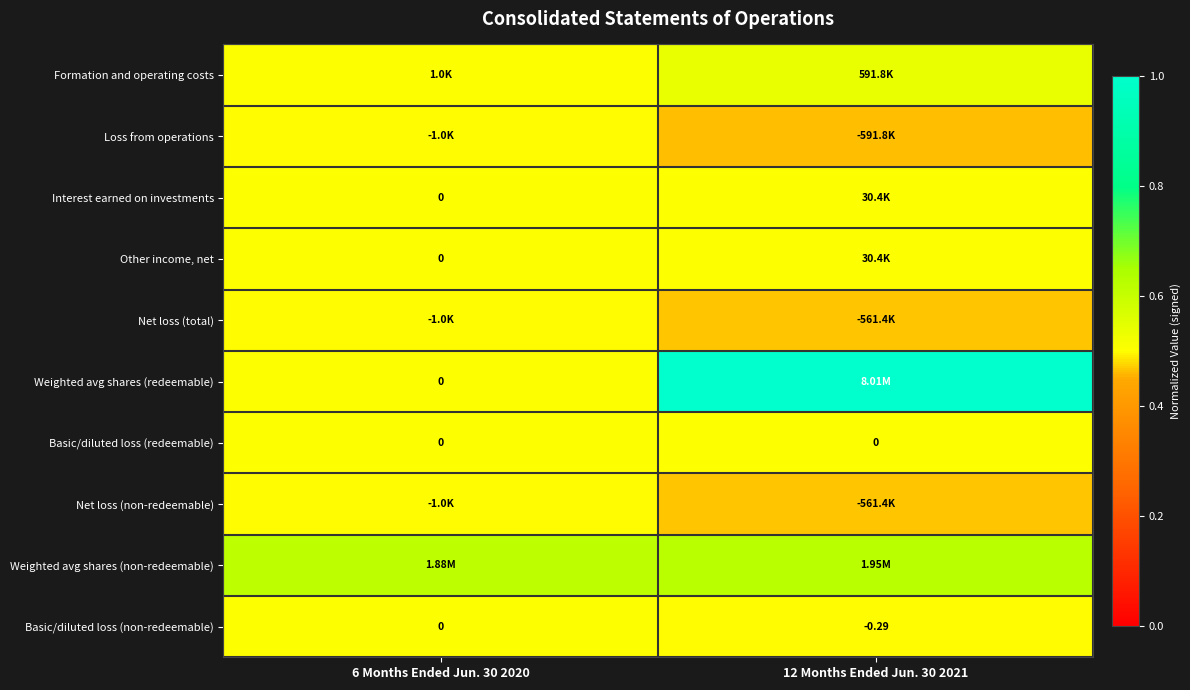

Where is Weighted avg shares (redeemable) nearest to the value 0?

6 Months Ended Jun. 30 2020